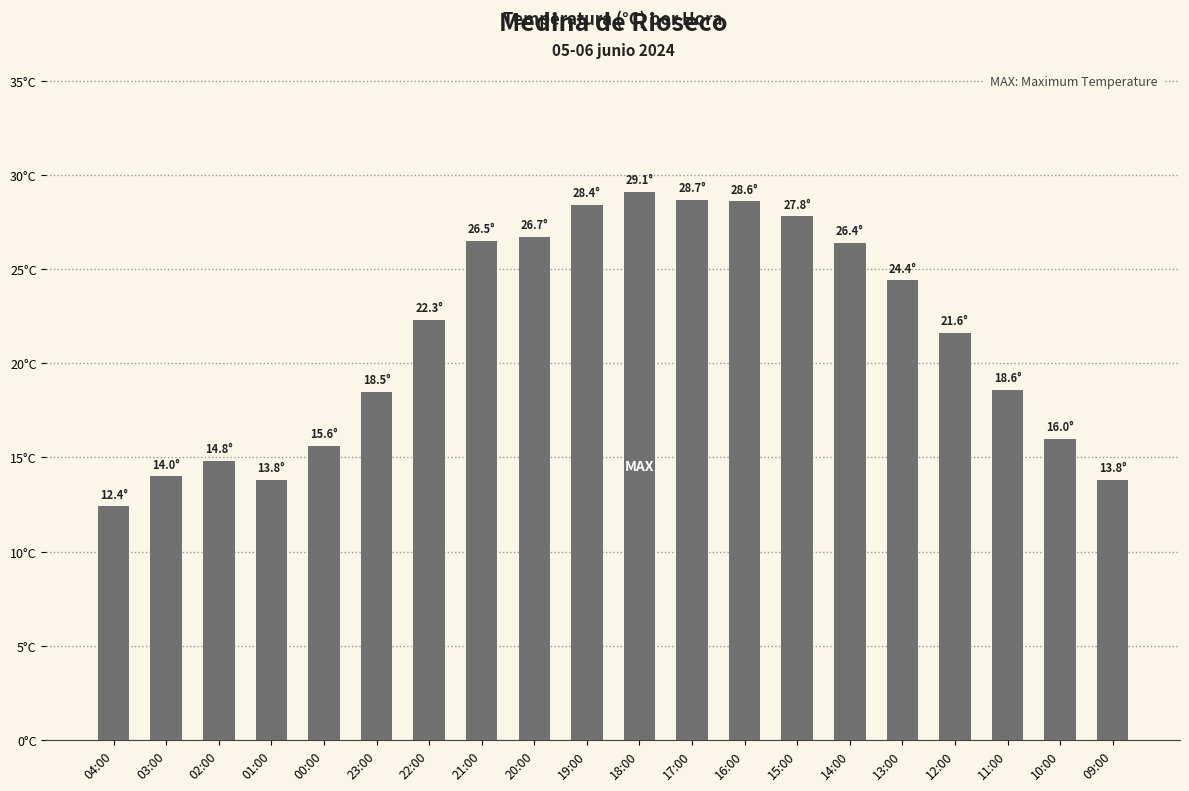

What is the label of the 3rd bar from the right?

11:00